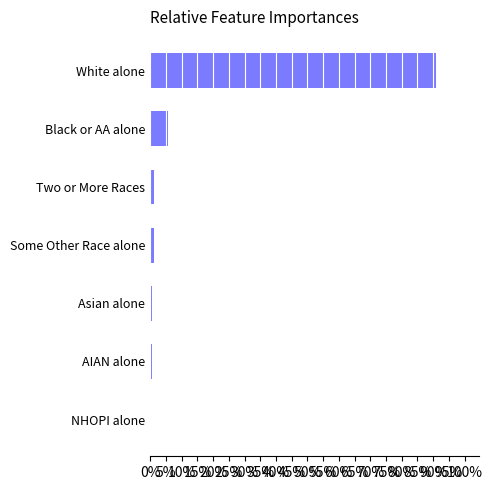

Where is the data nearest to the value 45?

Black or AA alone